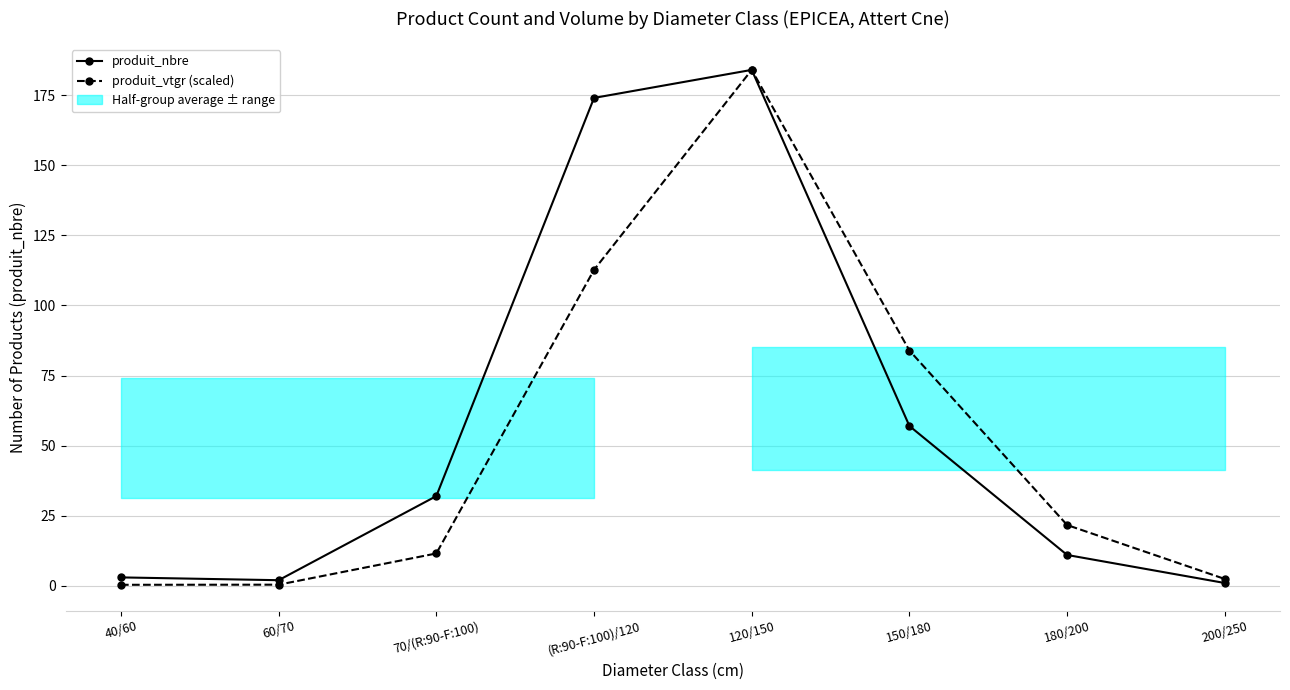

Which series changed the most between 40/60 and 150/180?

produit_vtgr (scaled)